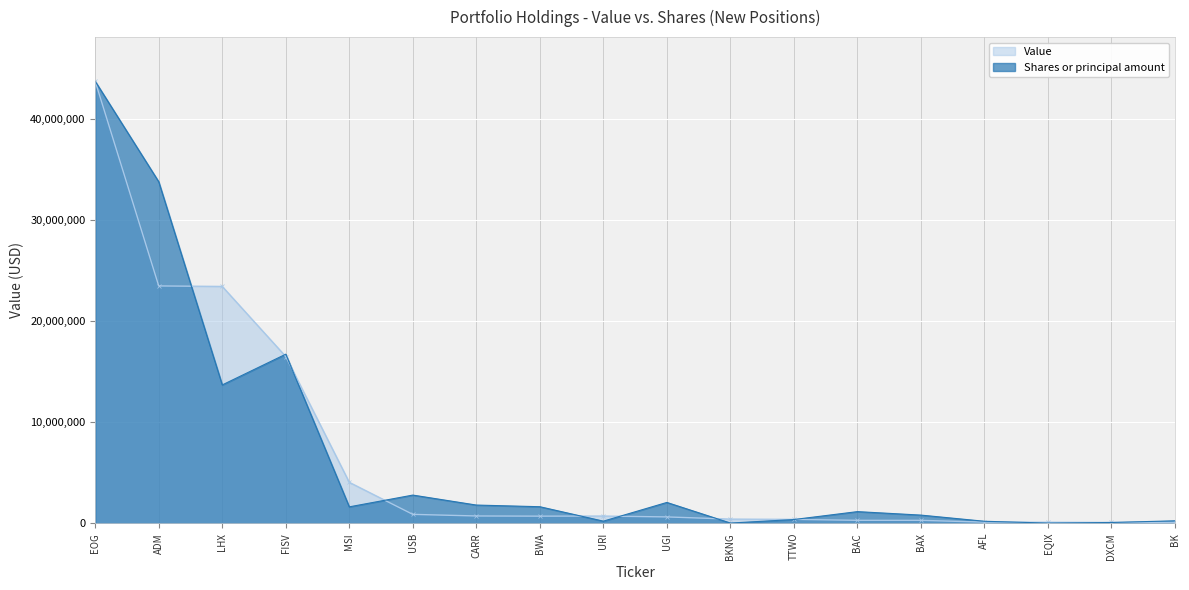

Between USB and DXCM, which series saw the biggest shift?

Shares or principal amount